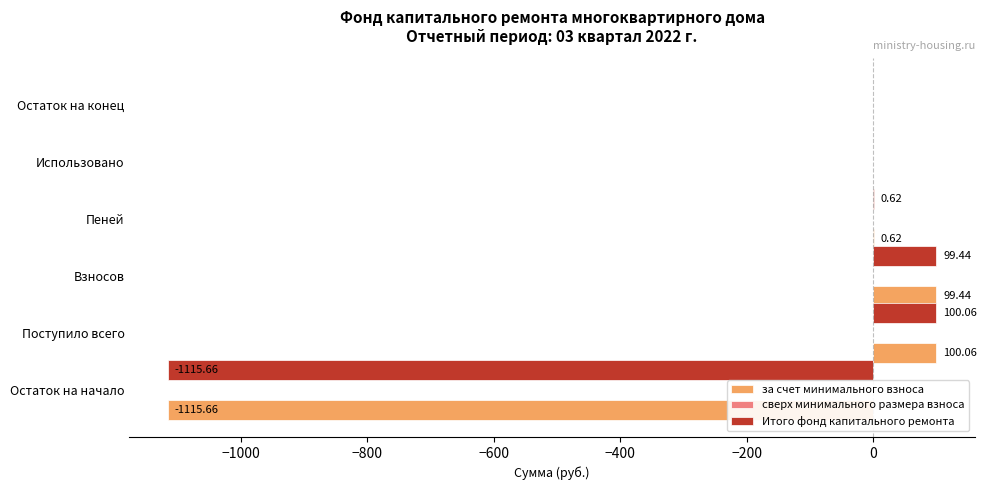

Is the value of Итого фонд капитального ремонта at Остаток на начало greater than the value of за счет минимального взноса at Остаток на конец?

No